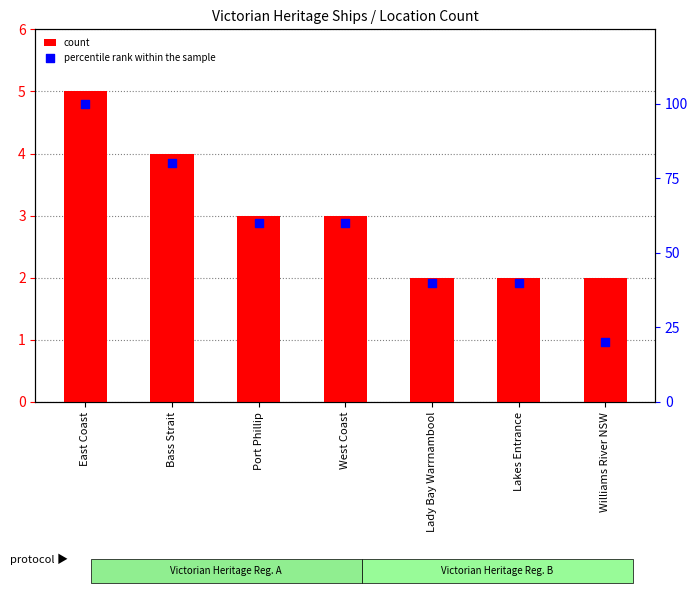

What is the total value across all series at Williams River NSW?

22